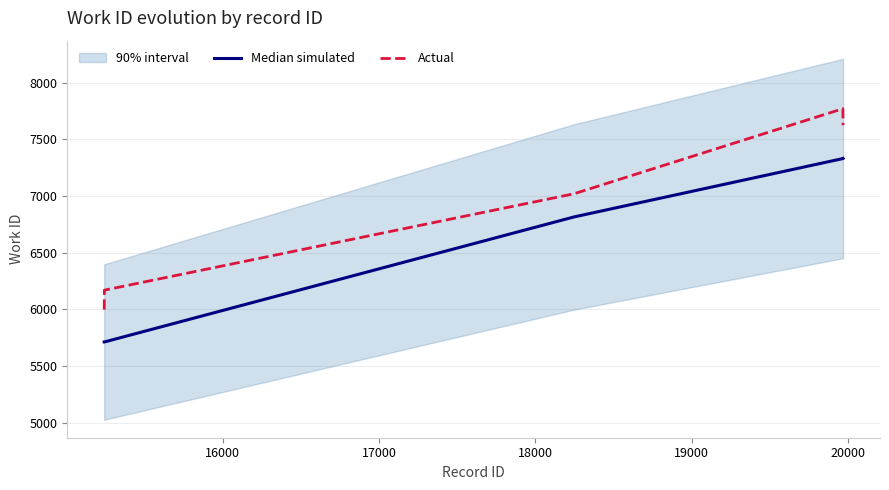

True or false: Actual and Median simulated intersect in this chart.

False